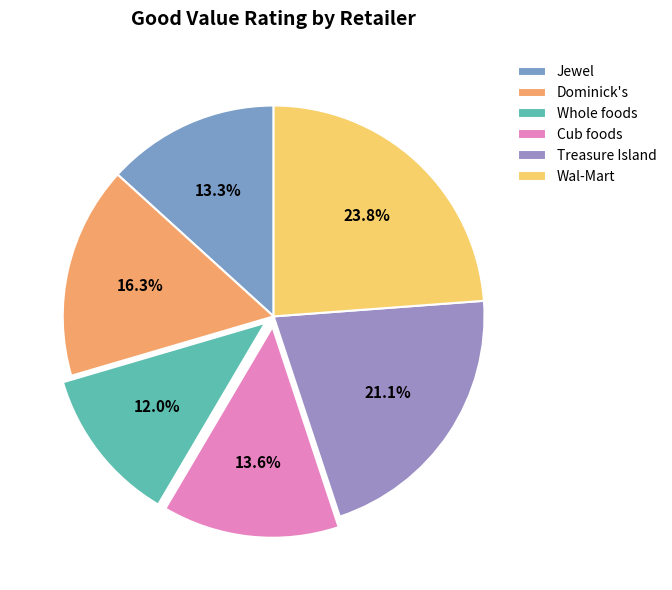

To the nearest percent, what is the average slice percentage?

17%